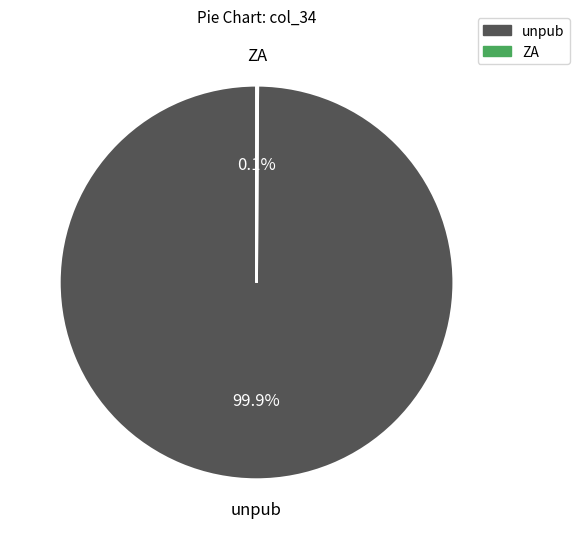

What percentage is NOT represented by unpub?

0.1%